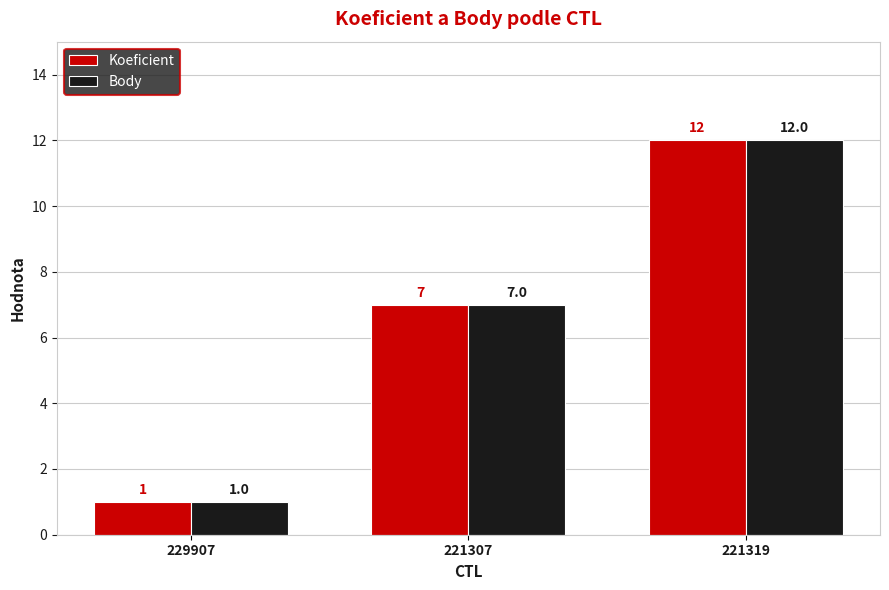

What is the sum of all Body values?

20